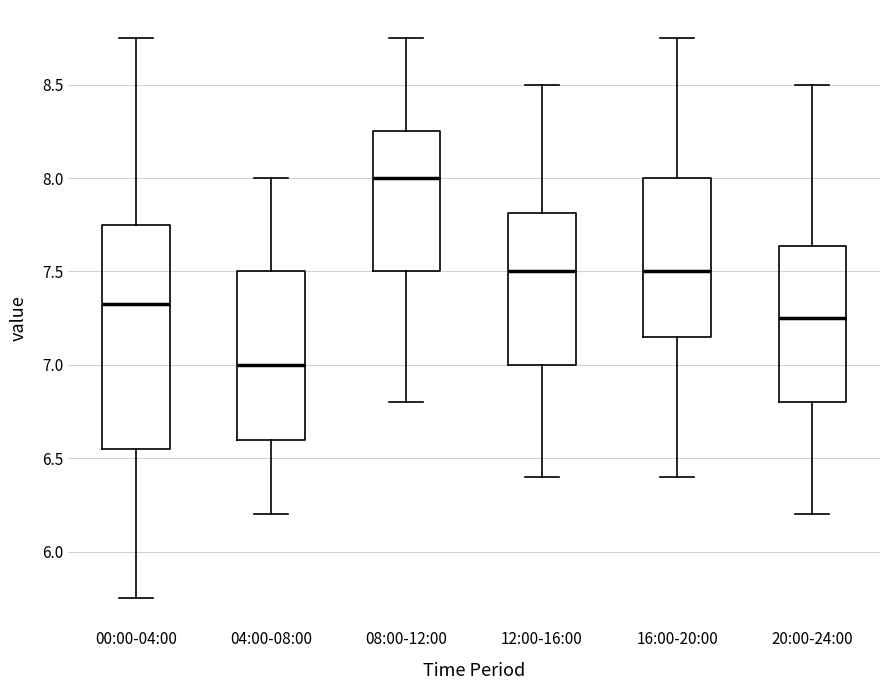

Reading left to right, transcribe this box plot: for each box, give where its median line is, the range the box spans, and where its two whiskers end, as read against the y-axis. The values are not printed on the chart, so give them approximately, as read against the axis.

00:00-04:00: median 7.35, box 6.55 to 7.75, whiskers 5.75 to 8.75
04:00-08:00: median 7.00, box 6.60 to 7.50, whiskers 6.20 to 8.00
08:00-12:00: median 8.00, box 7.50 to 8.25, whiskers 6.80 to 8.75
12:00-16:00: median 7.50, box 7.00 to 7.80, whiskers 6.40 to 8.50
16:00-20:00: median 7.50, box 7.15 to 8.00, whiskers 6.40 to 8.75
20:00-24:00: median 7.25, box 6.80 to 7.65, whiskers 6.20 to 8.50